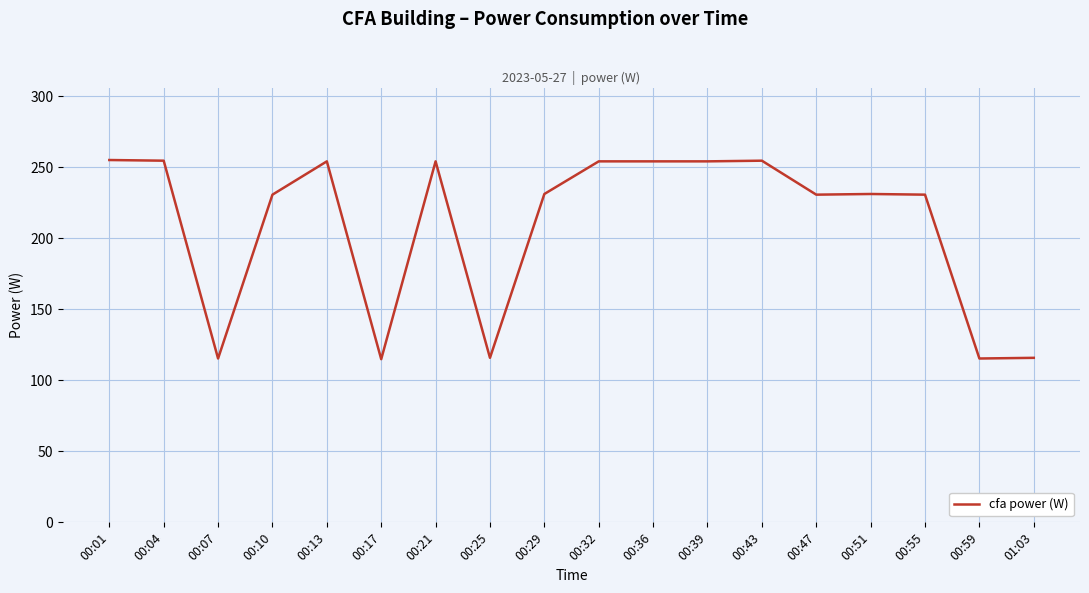

The chart shows a value of 333.6 at 00:47. True or false?

False